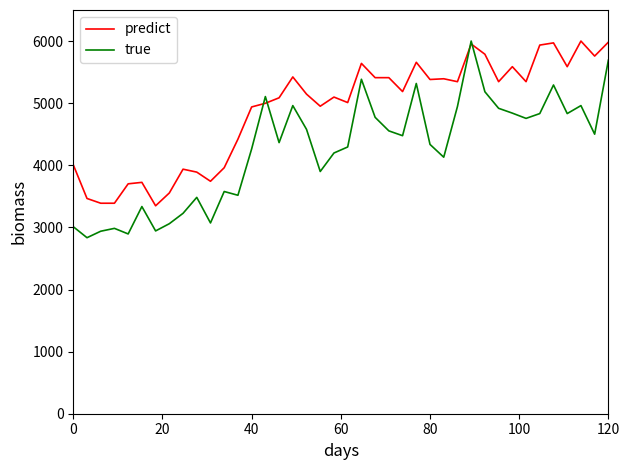

Which series has the largest range (max minus min)?

true